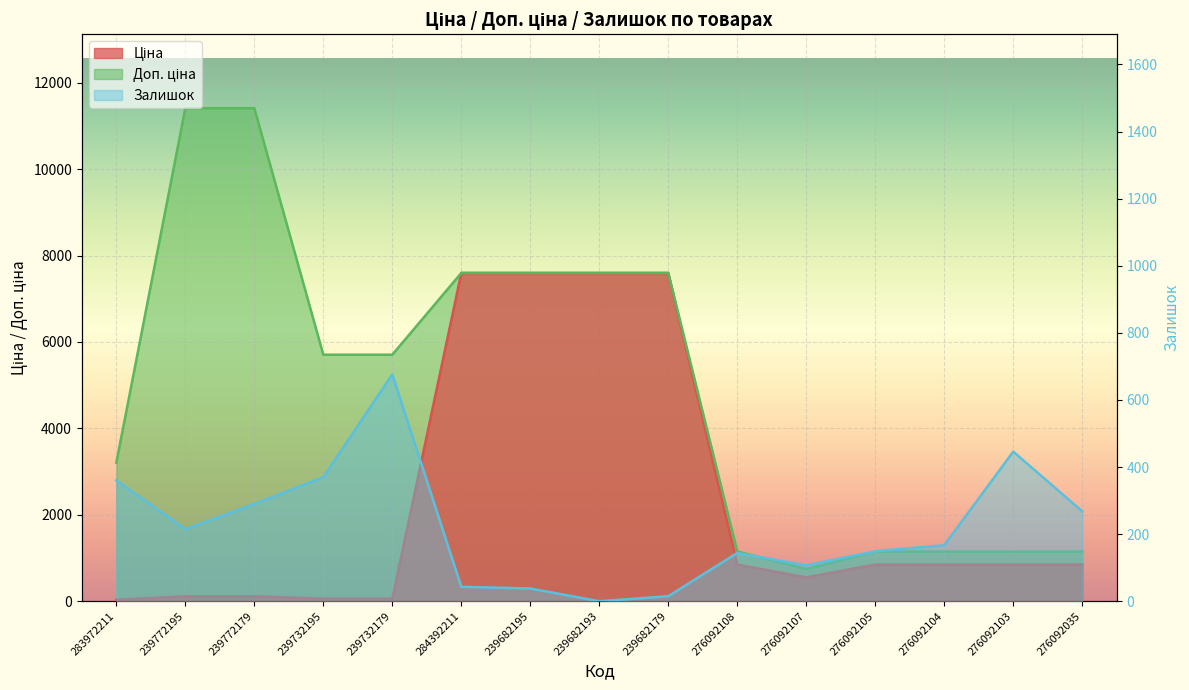

True or false: Залишок and Доп. ціна cross at least once.

False